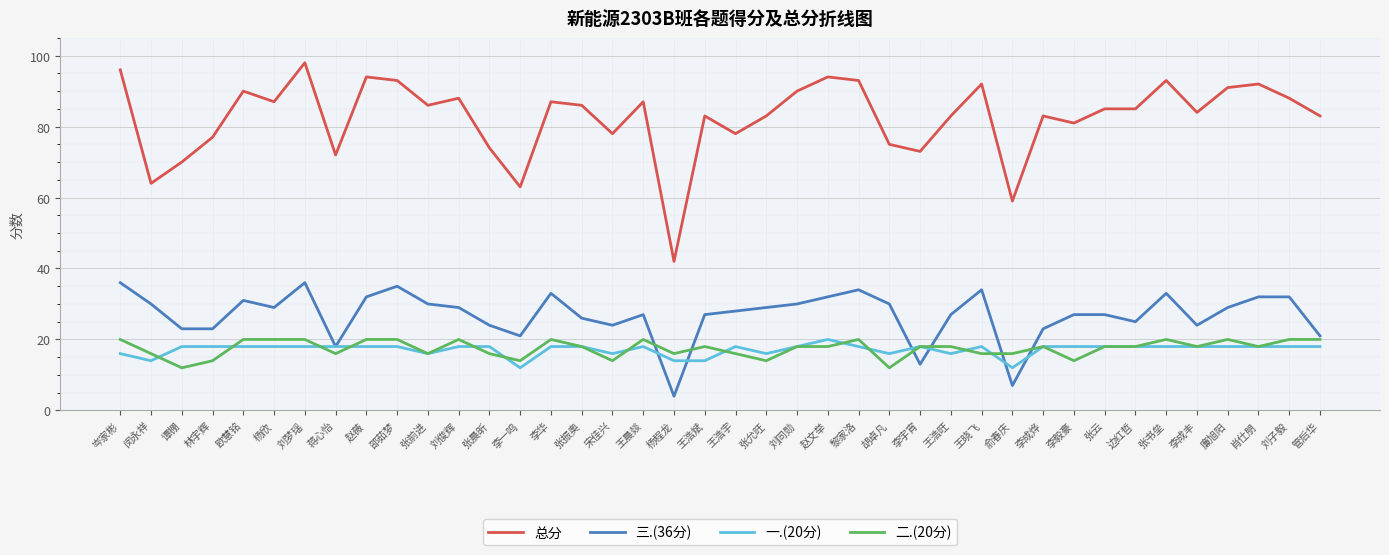

What is the minimum value shown in the chart?

4